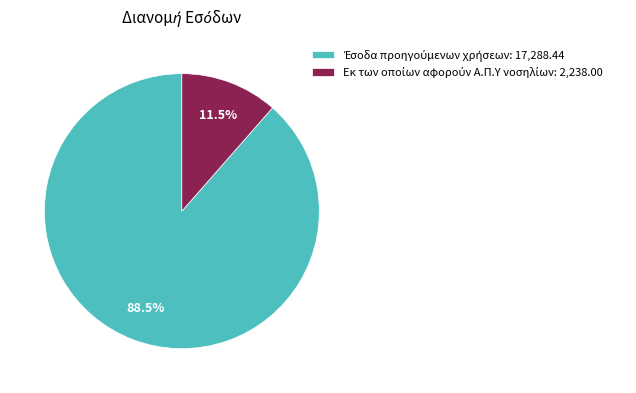

Is there a majority slice in this chart?

Yes